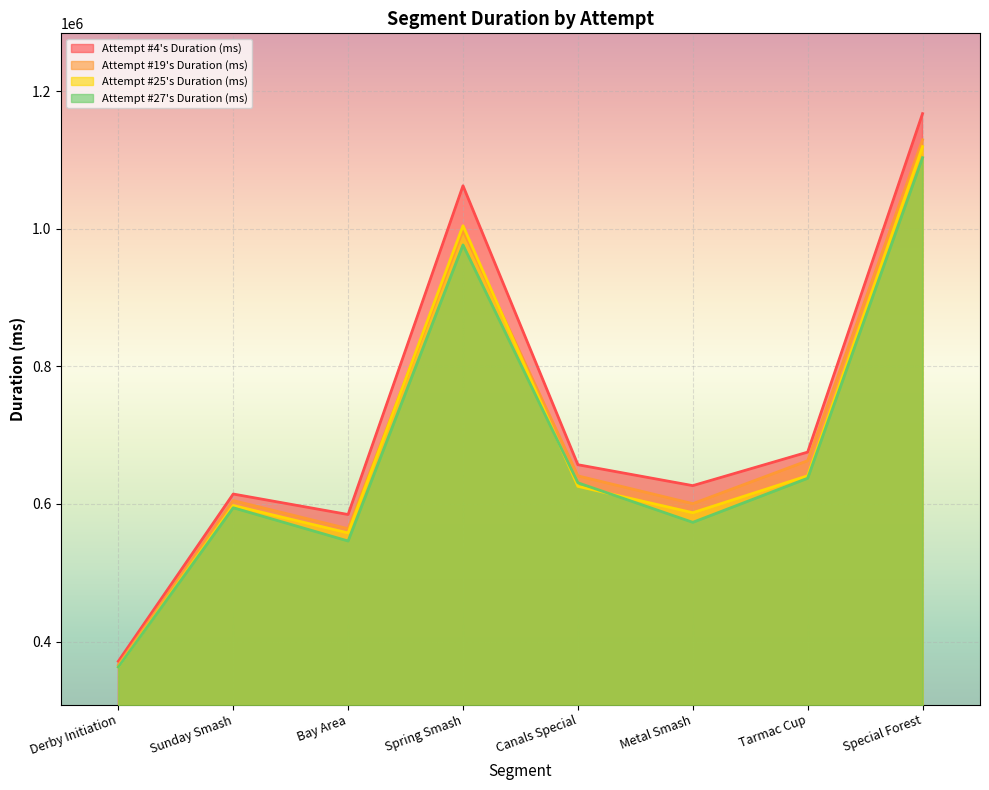

Between Bay Area and Sunday Smash, which is larger?

Sunday Smash